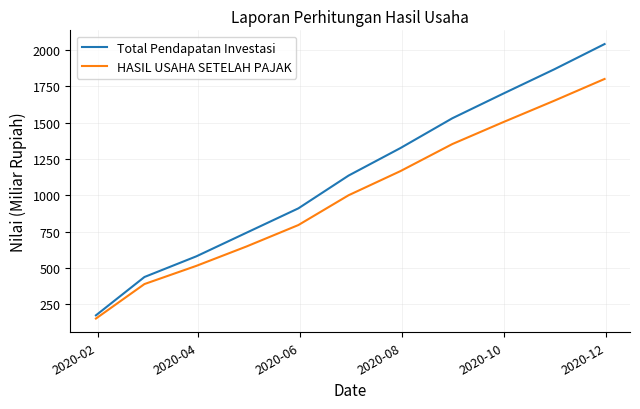

Which series has the largest total across all categories?

Total Pendapatan Investasi